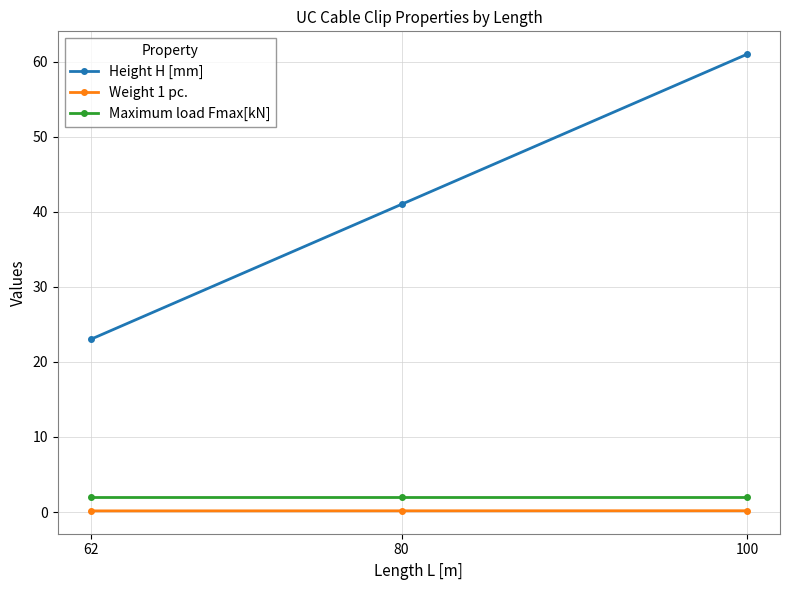

What is the value of the Maximum load Fmax[kN] point at the 3rd from the left?

2.0